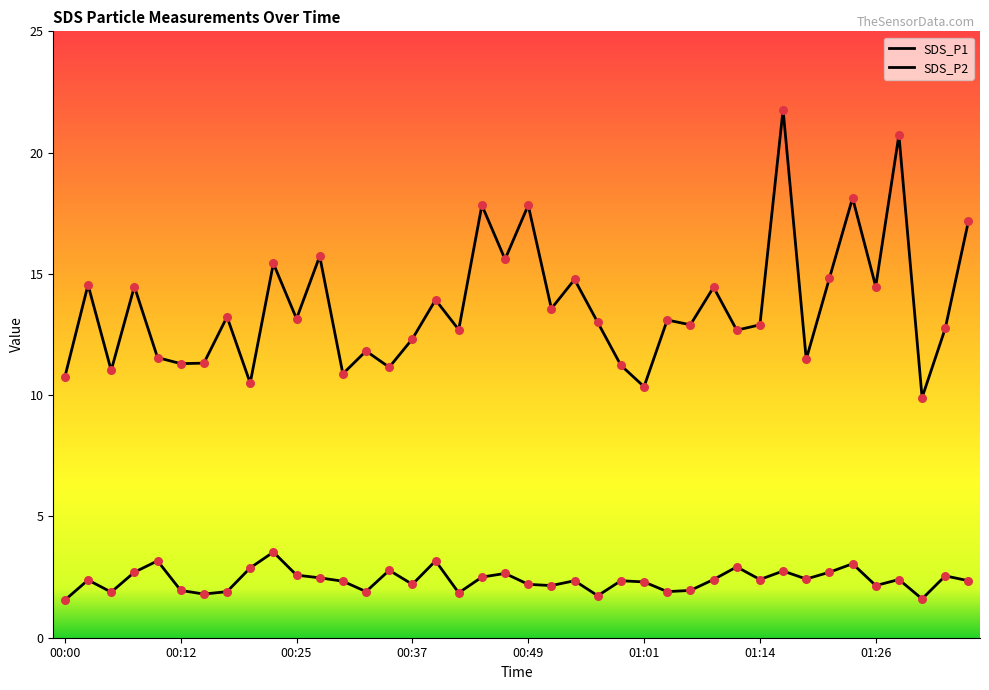

Which series has the largest total across all categories?

SDS_P1